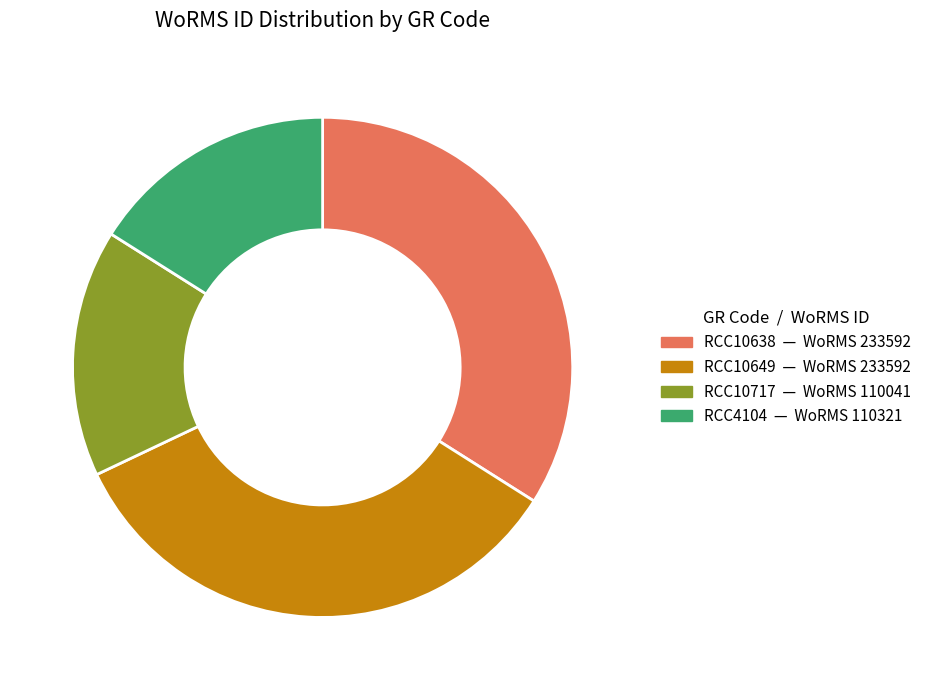

Does any single category account for the majority?

No